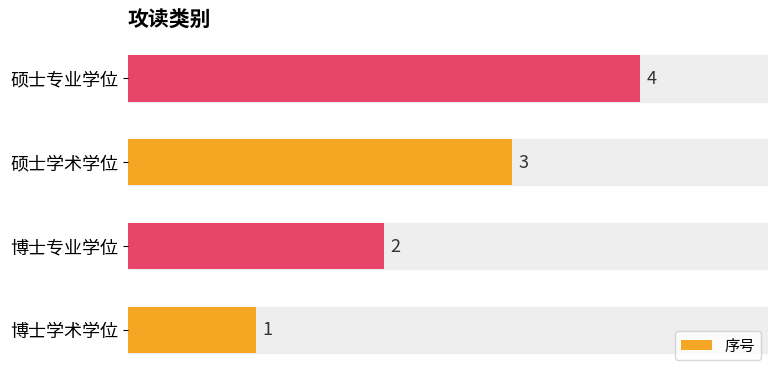

Does the chart contain any negative values?

No